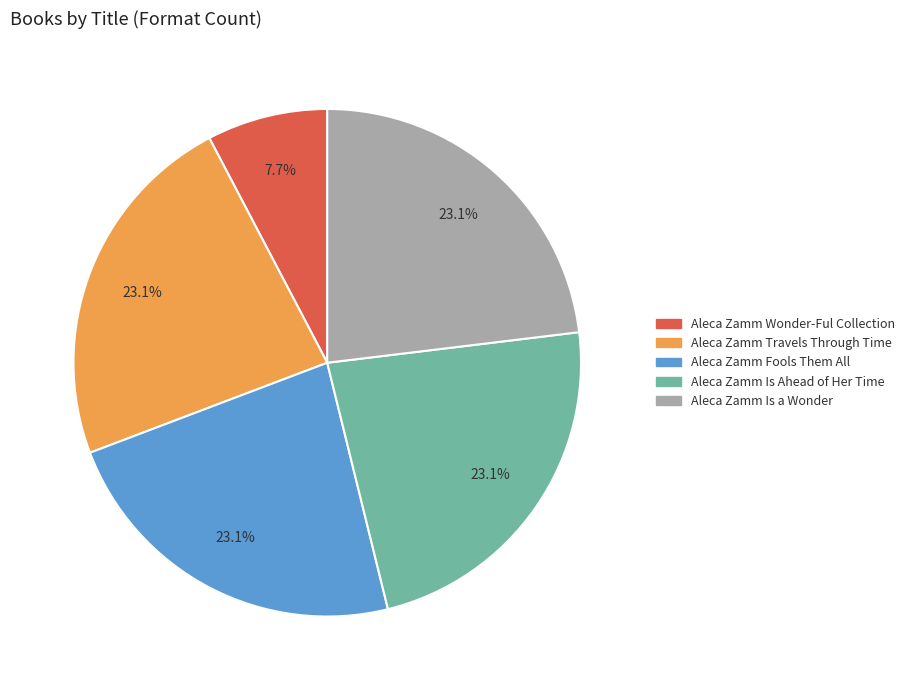

Does any single category account for the majority?

No